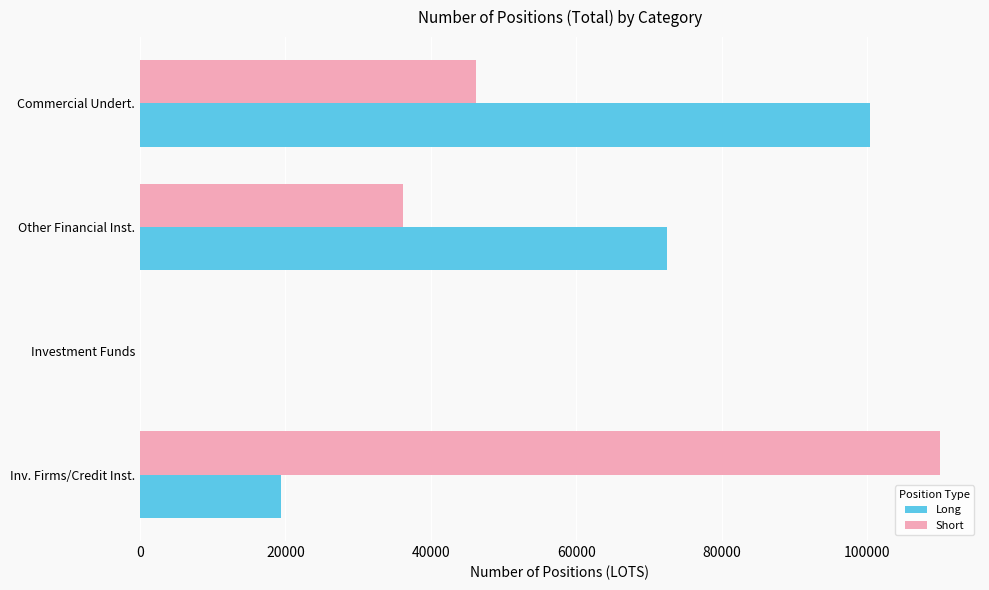

Is the value of Long at Investment Funds greater than the value of Short at Commercial Undert.?

No